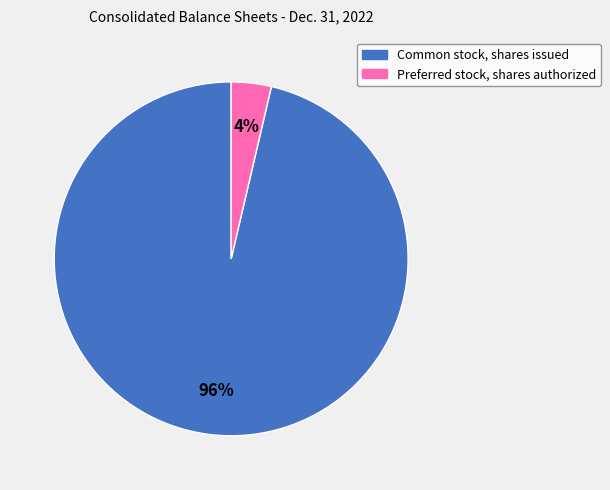

True or false: Preferred stock, shares authorized accounts for 4% of the total.

True